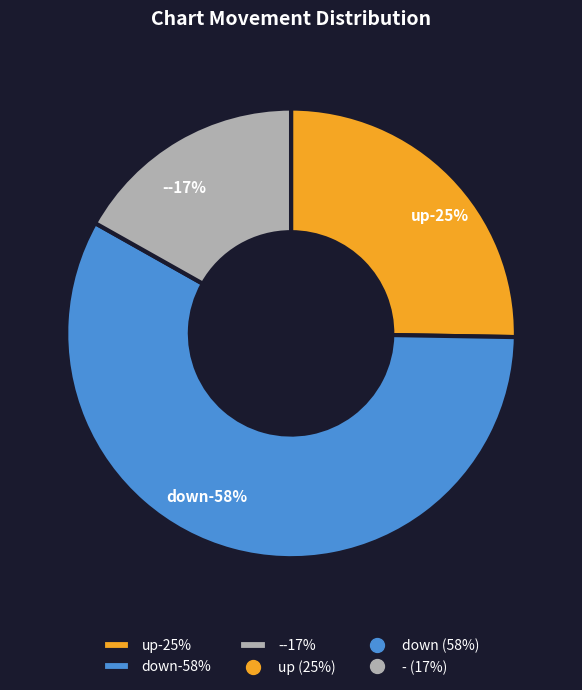

Which has a higher value, down or -?

down